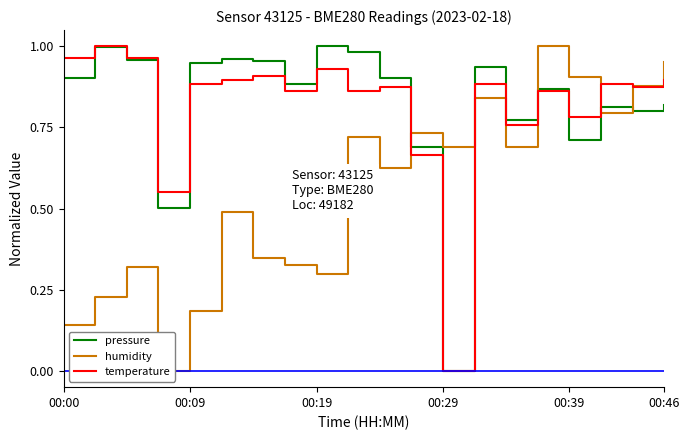

How many categories are shown in the chart?

20